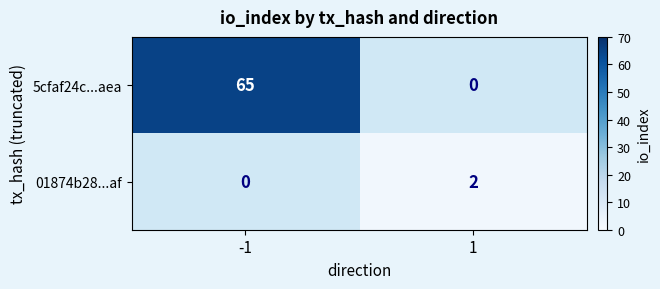

What is the total value across all series at -1?

65